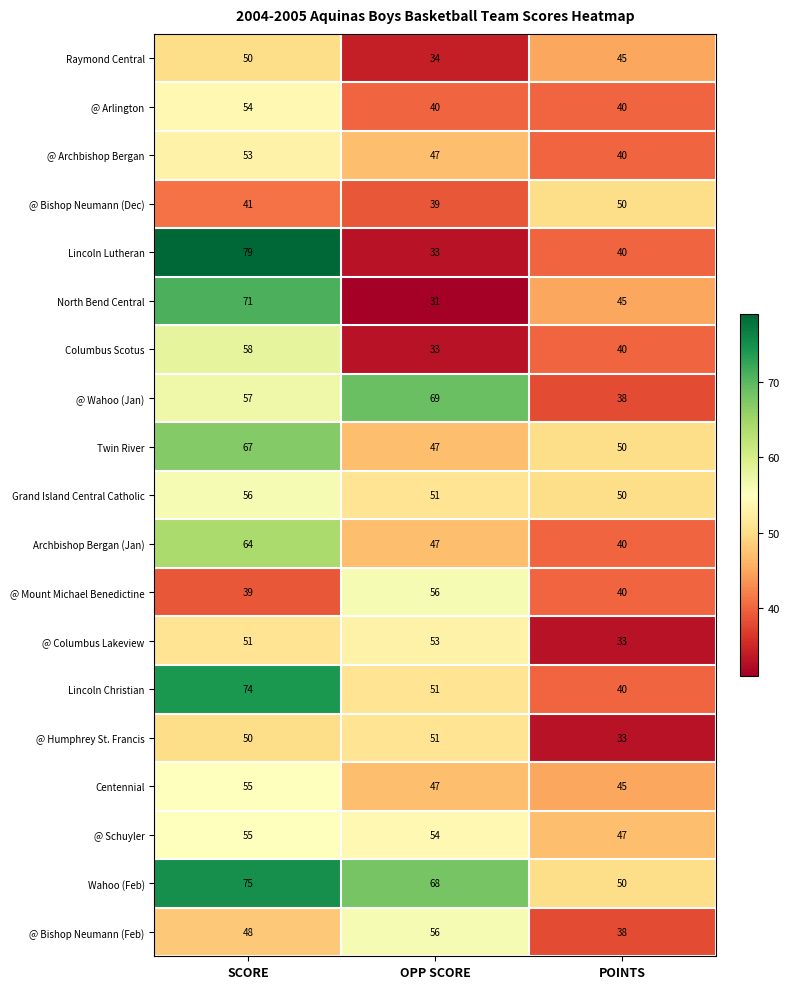

What is the lowest value of the Lincoln Lutheran series?

33